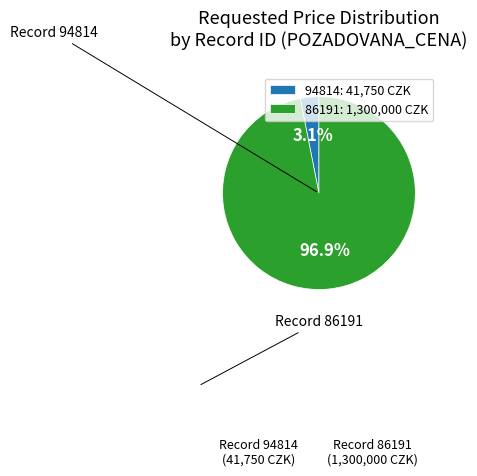

To the nearest percent, what is the average slice percentage?

50%